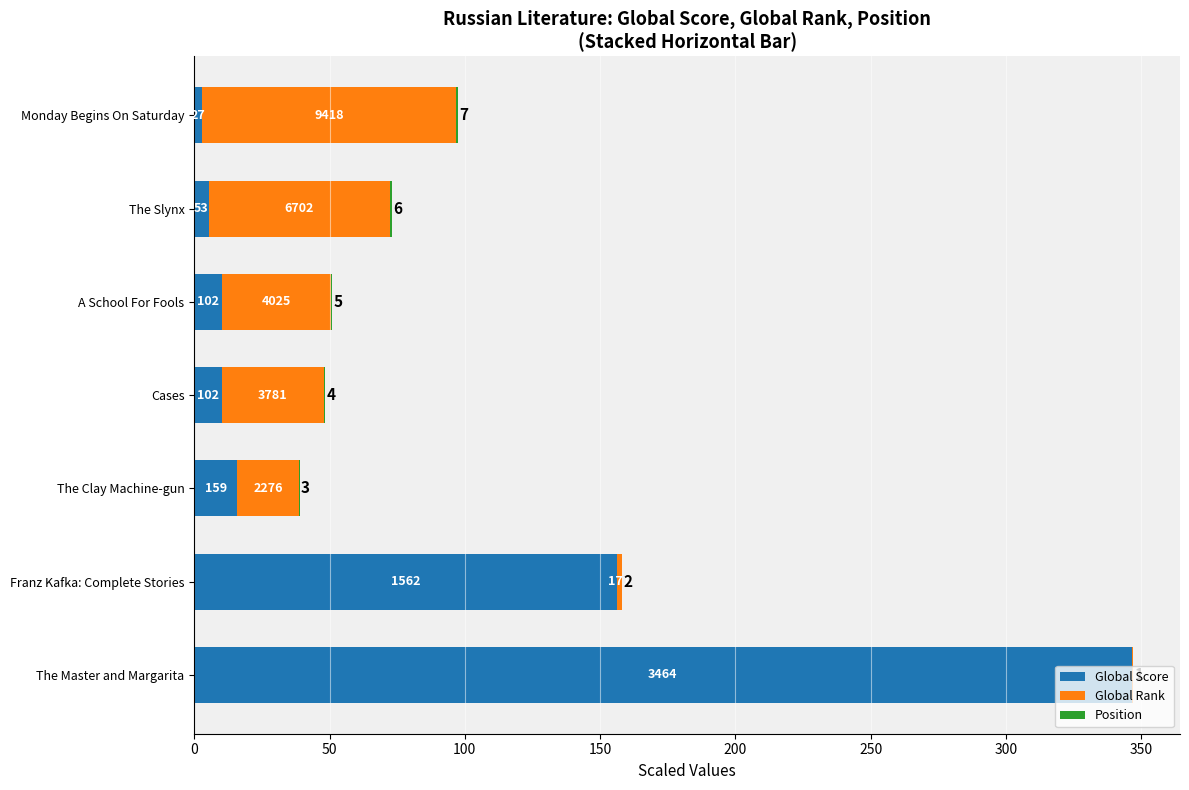

How many bars are there in each group?

3